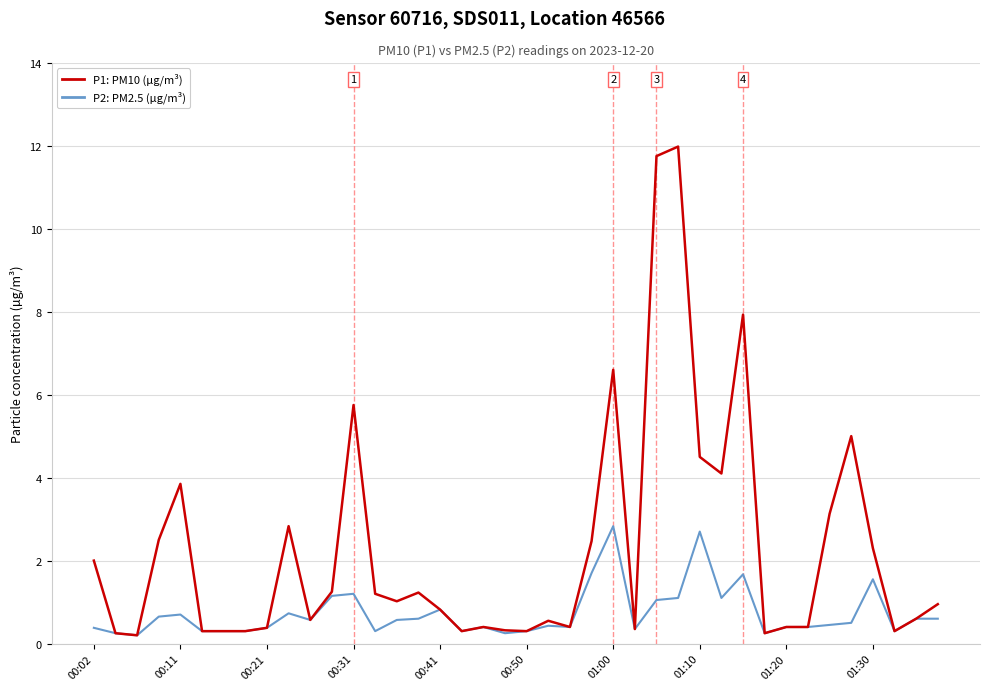

Which series has the largest total across all categories?

P1: PM10 (µg/m³)